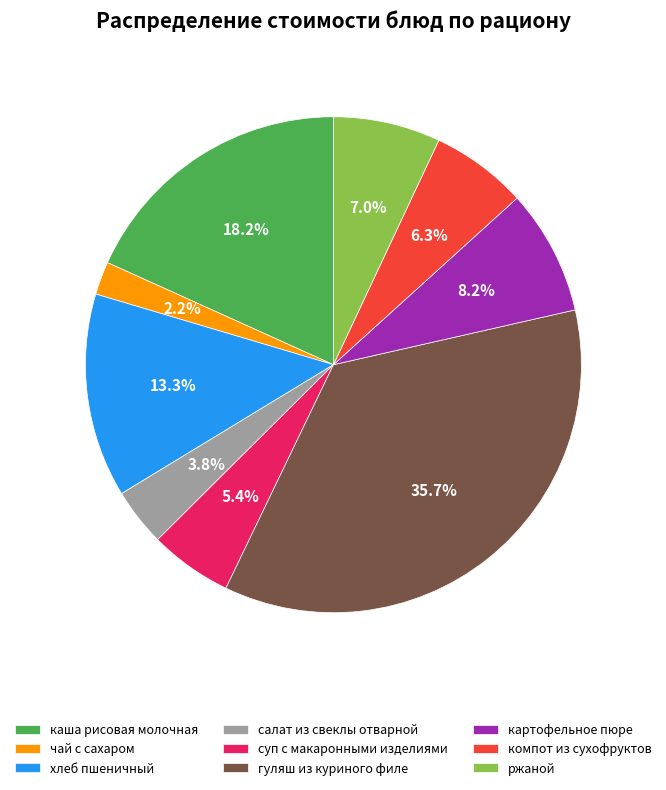

To the nearest percent, what is the average slice percentage?

11%